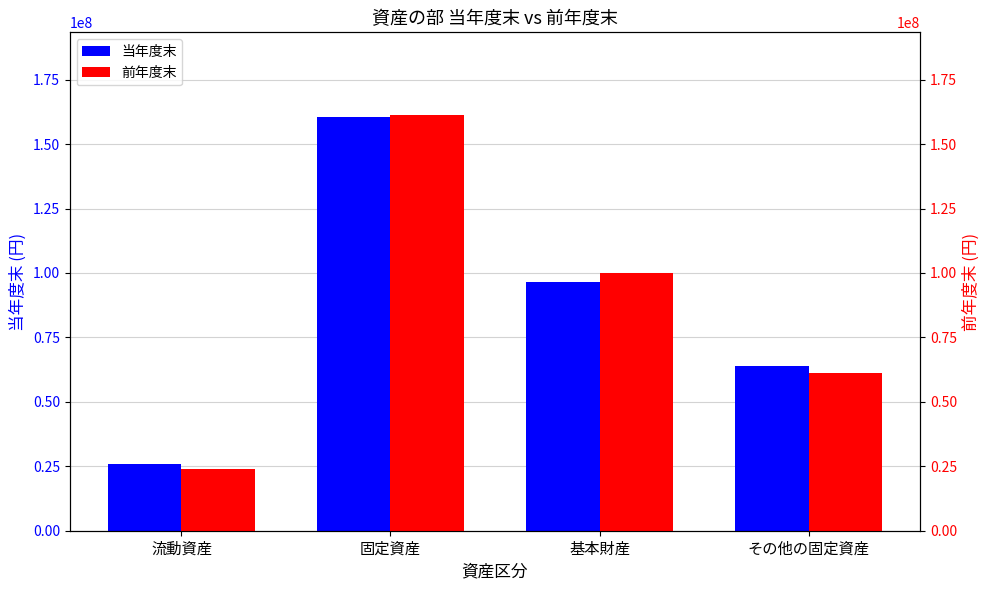

Count the 当年度末 values in the range 64075505 to 160519869.

3